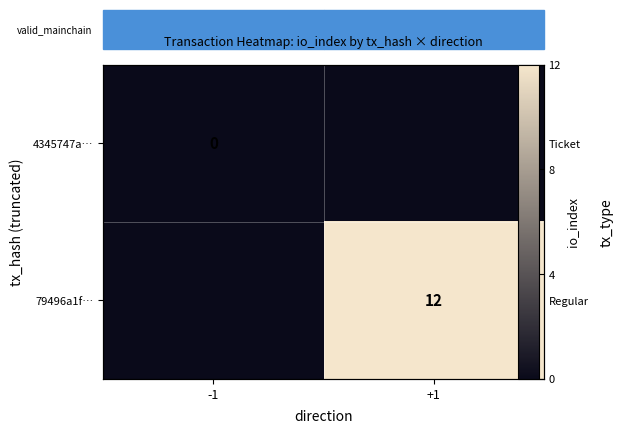

Count the number of categories in the chart.

2